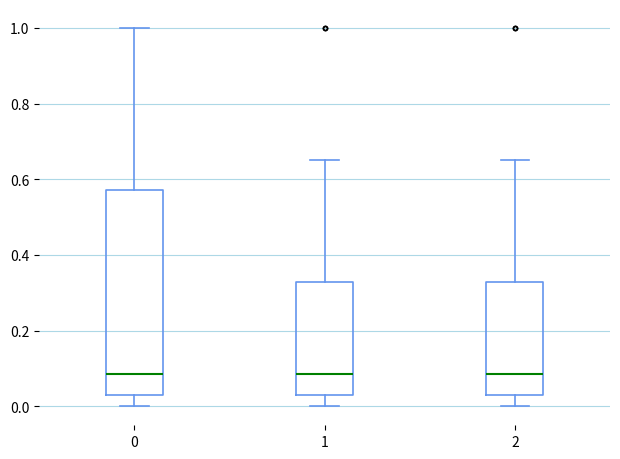

Reading left to right, read every box against the y-axis: the position of its median line, the range the box covers, and the ends of its whiskers. The values are not printed on the chart, so give them approximately, as read against the axis.

0: median 0.08, box 0.04 to 0.58, whiskers 0.00 to 1.00
1: median 0.08, box 0.04 to 0.32, whiskers 0.00 to 0.66
2: median 0.08, box 0.04 to 0.32, whiskers 0.00 to 0.66